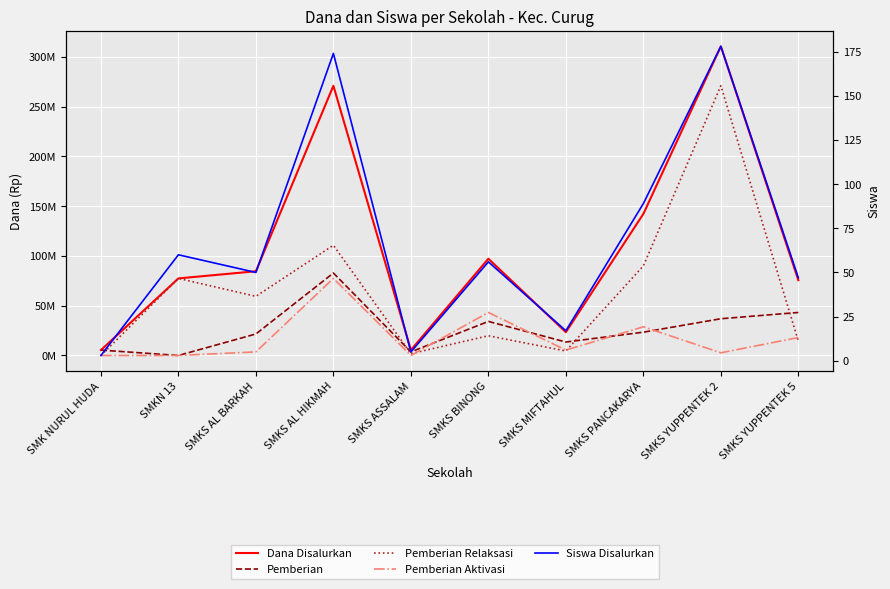

What is the label of the 8th point from the left?

SMKS PANCAKARYA